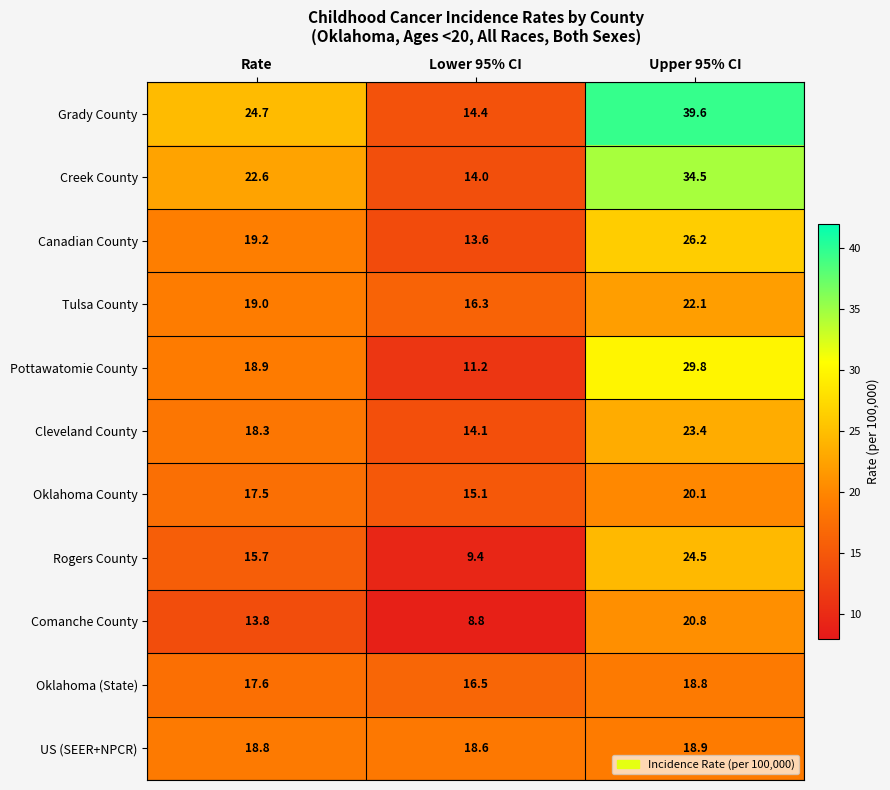

What is the maximum value shown in the chart?

39.6